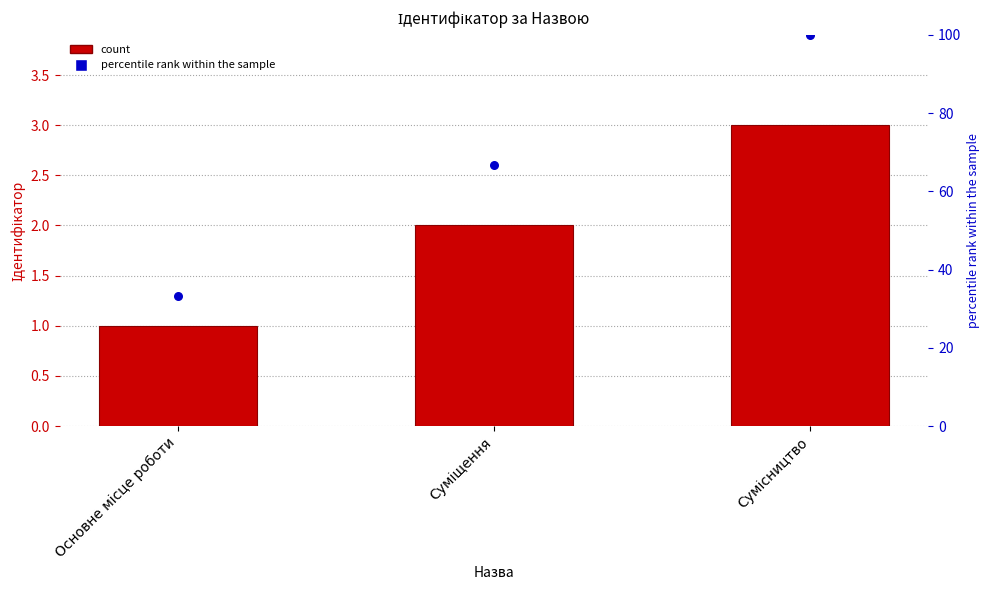

At how many categories does at least one series exceed 5?

3